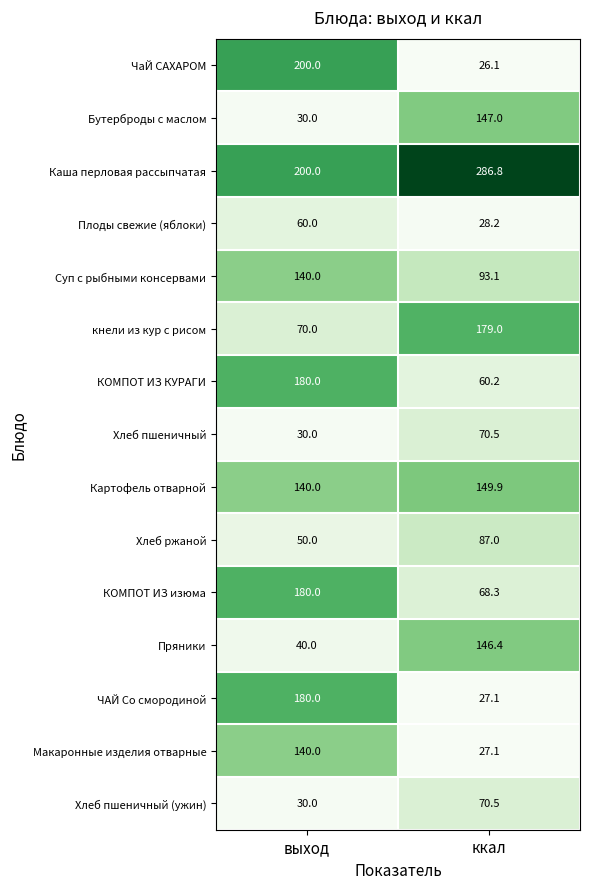

Which series has the largest range (max minus min)?

ЧаЙ САХАРОМ